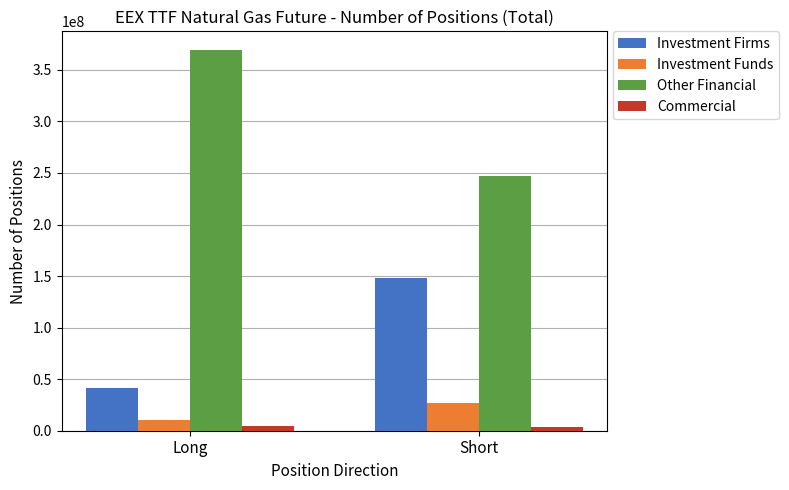

Count the number of data series in this chart.

4